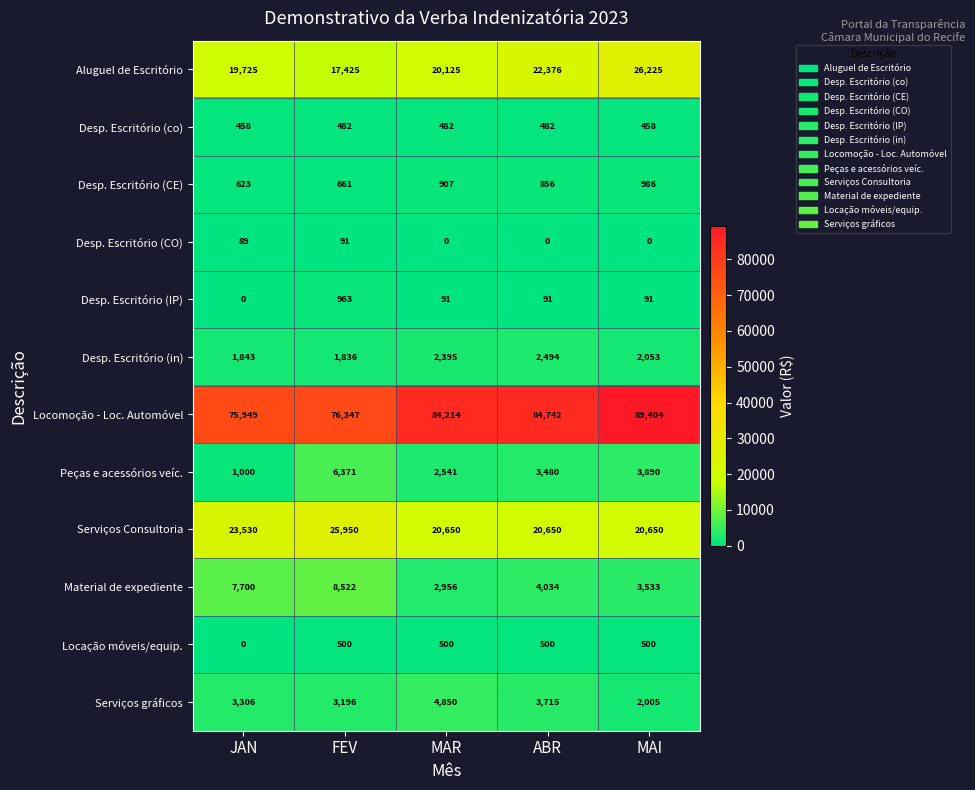

At how many categories does at least one series exceed 36298?

5